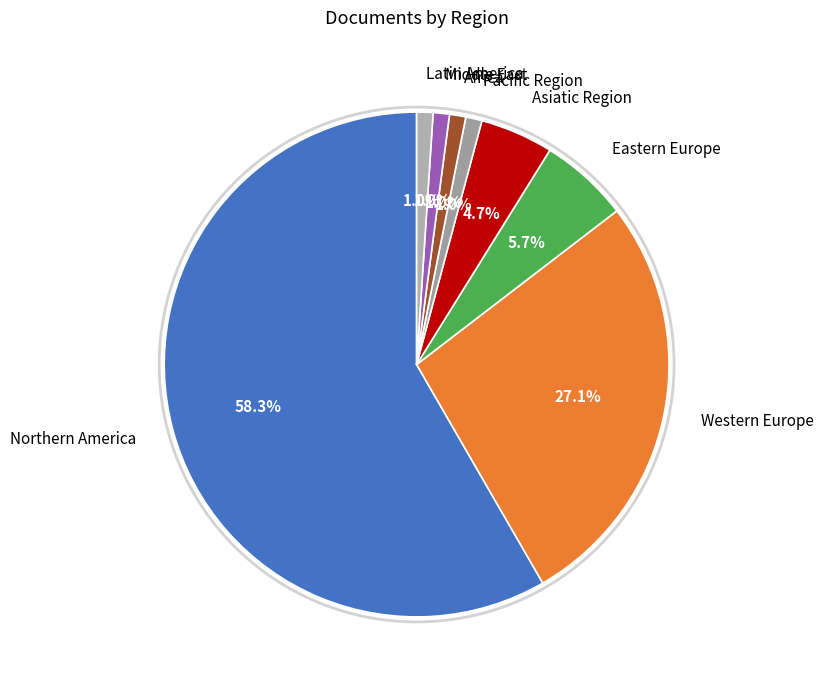

Does Middle East account for over 50% of the chart?

No